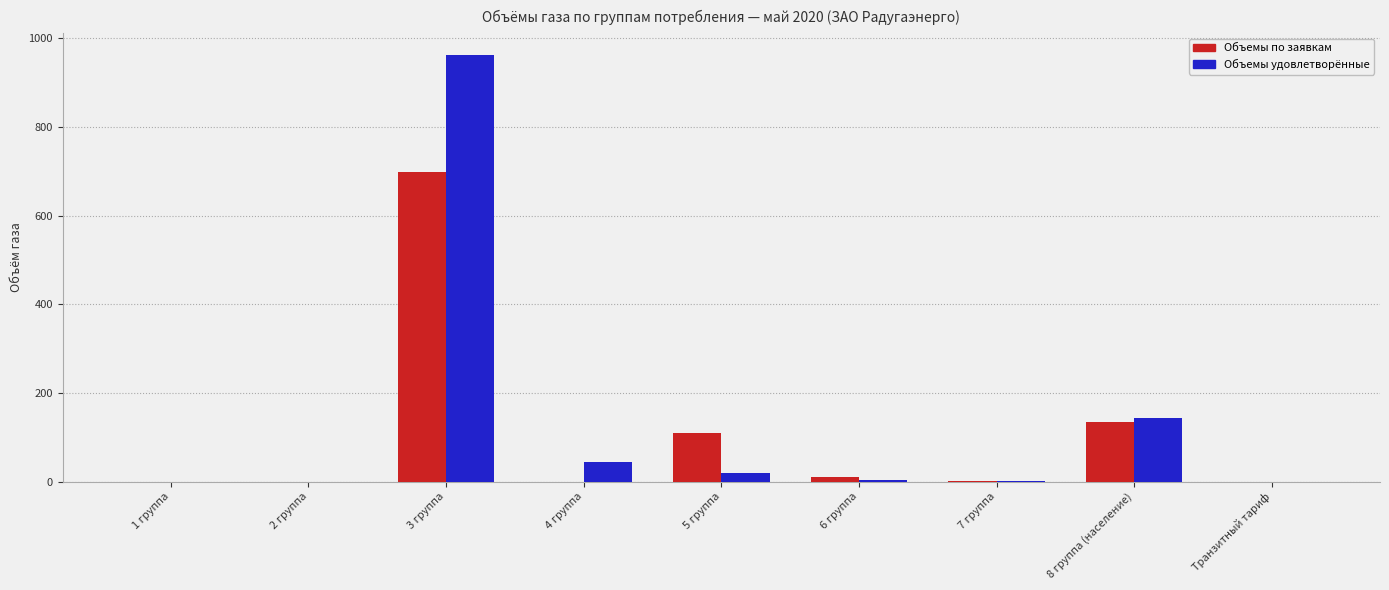

What are all the series names shown in the legend?

Объемы по заявкам, Объемы удовлетворённые